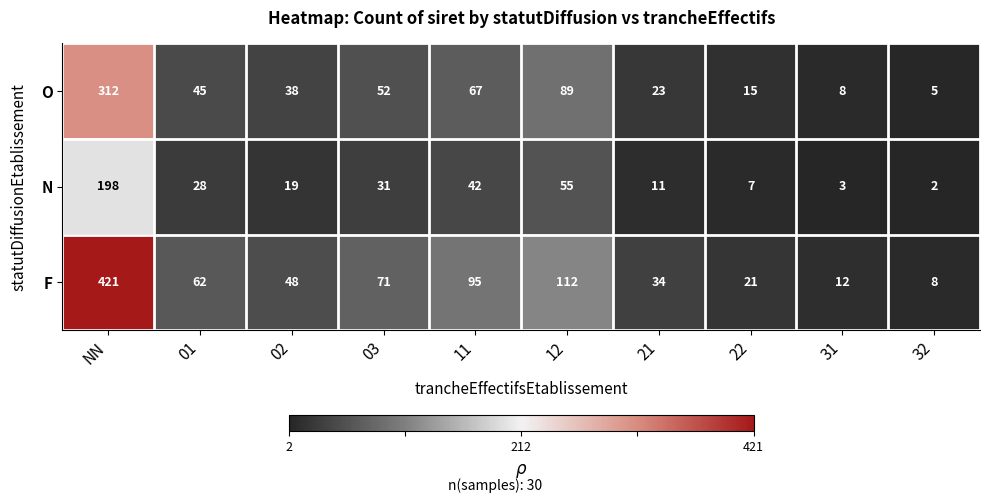

At which label is N closest to 100?

12